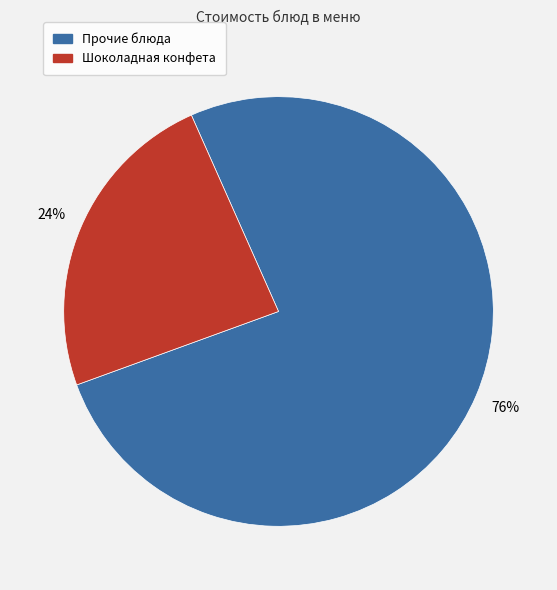

How many segments does this pie chart have?

2